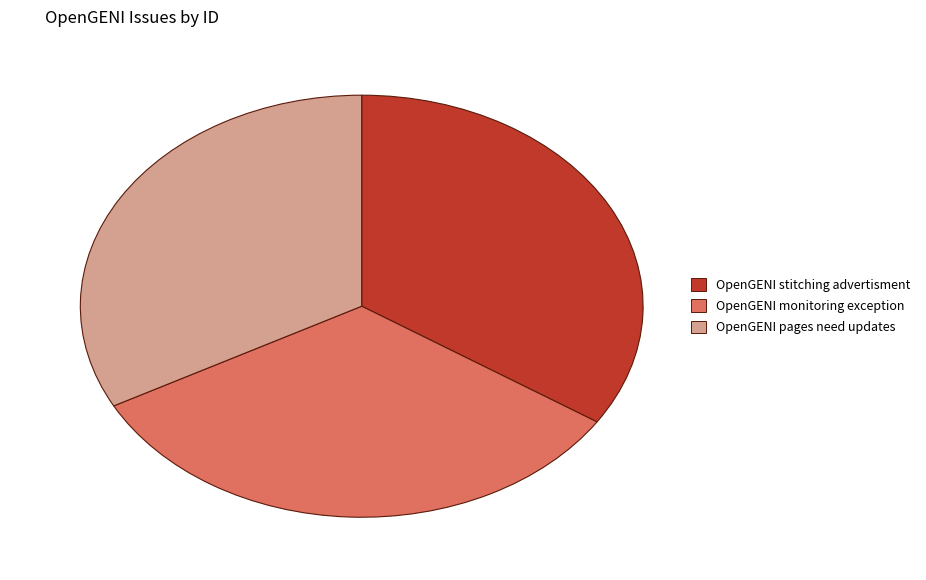

Between OpenGENI monitoring exception and OpenGENI stitching advertisment, which is larger?

OpenGENI stitching advertisment